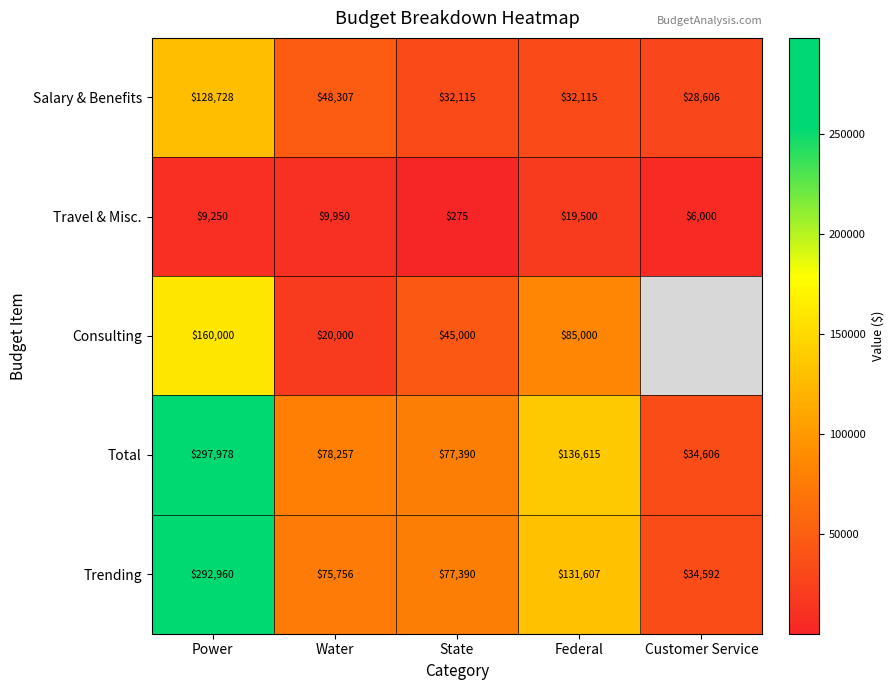

The Travel & Misc. series shows 275.0 at State. True or false?

True